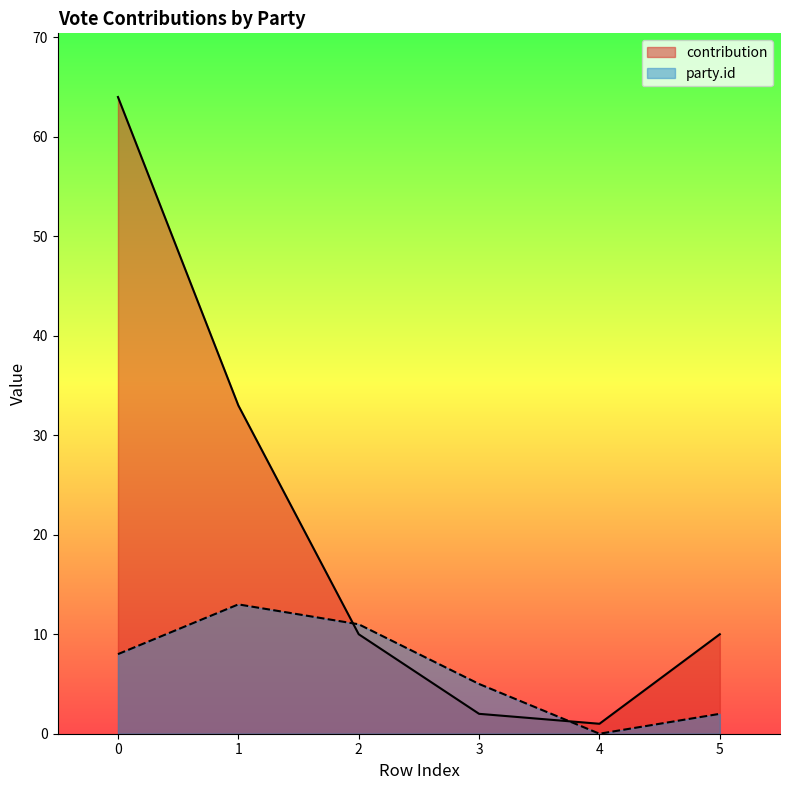

Where does the party.id series first go above 8?

1